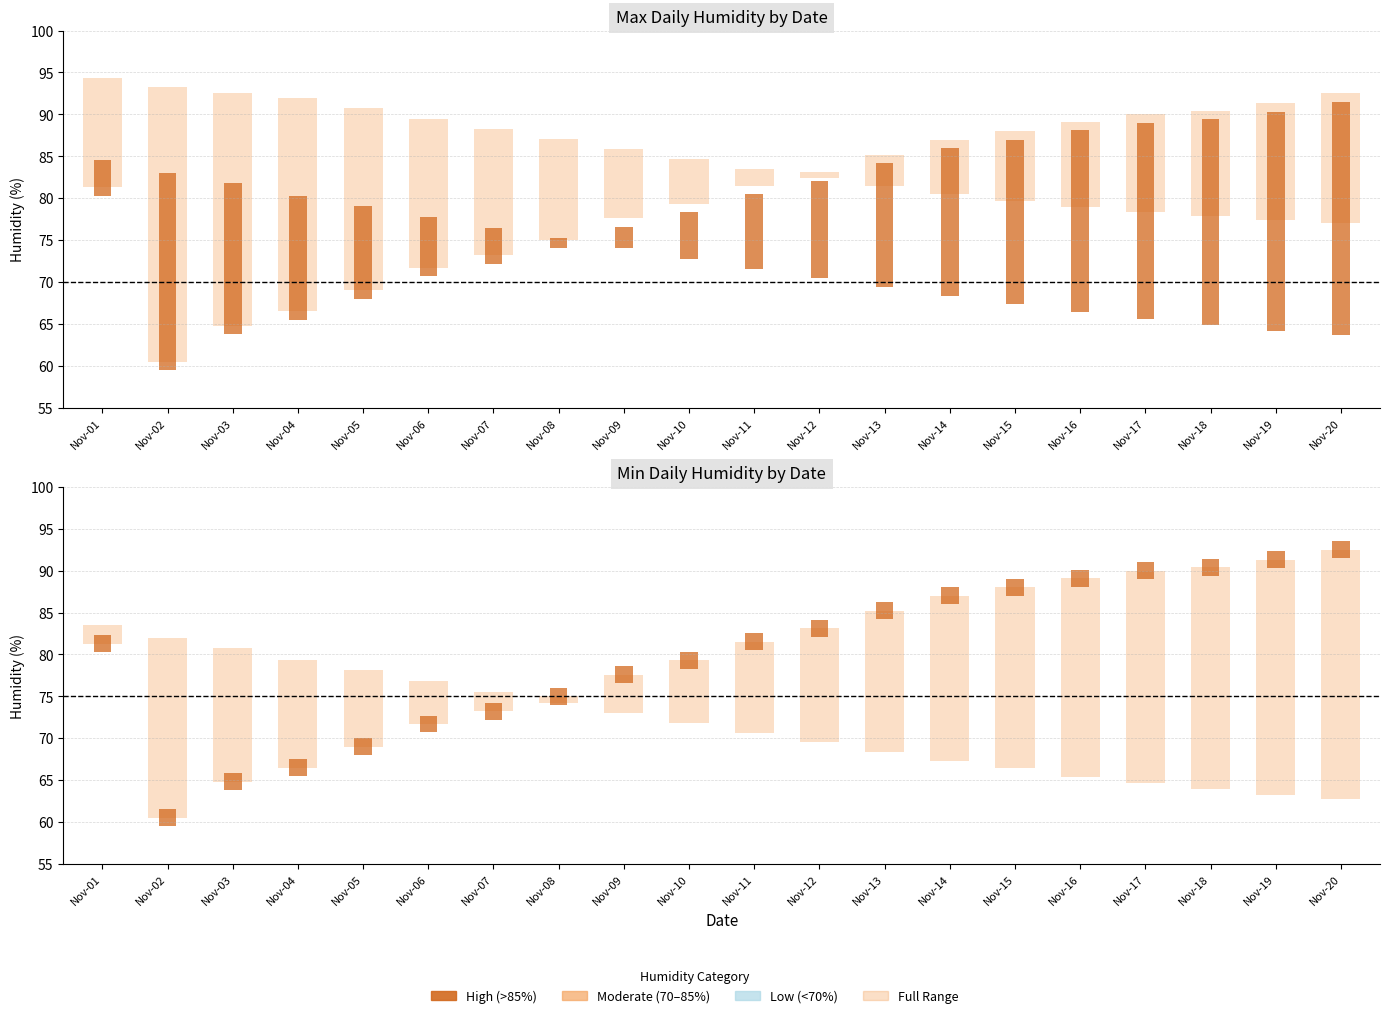

The value of Range (Min–Max) at Nov-16 is -10.1. True or false?

True